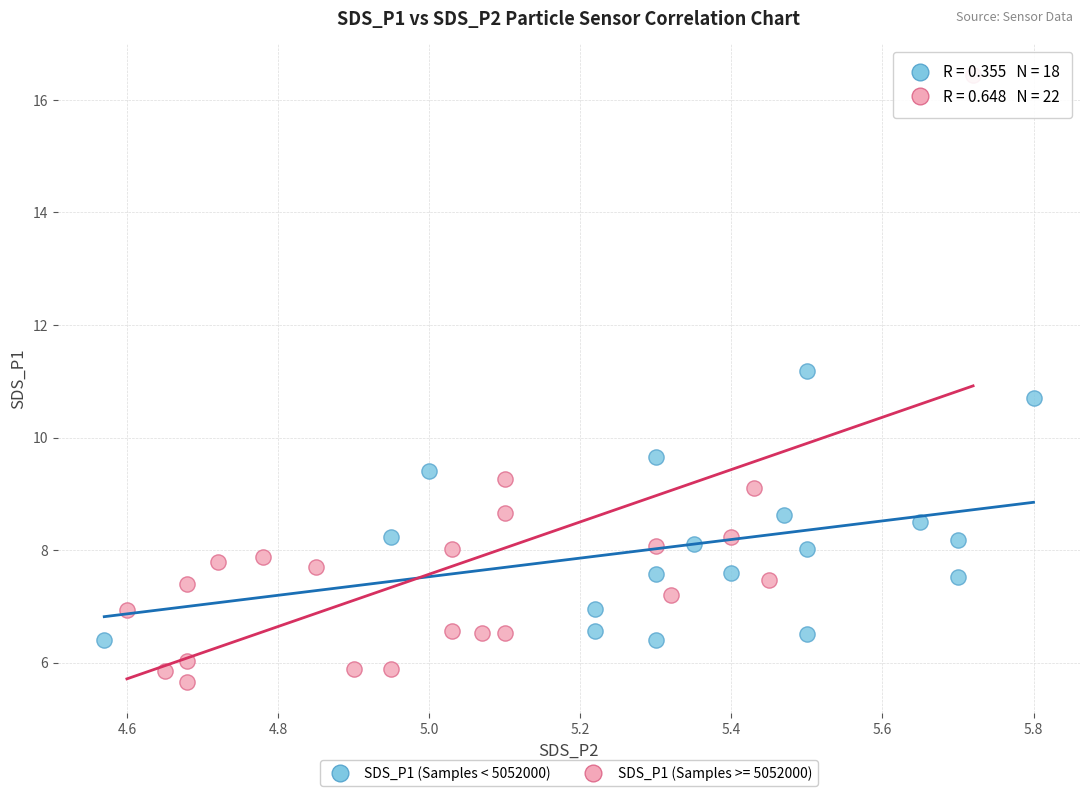

Which series reaches the minimum Y coordinate?

SDS_P1 (Samples >= 5052000)